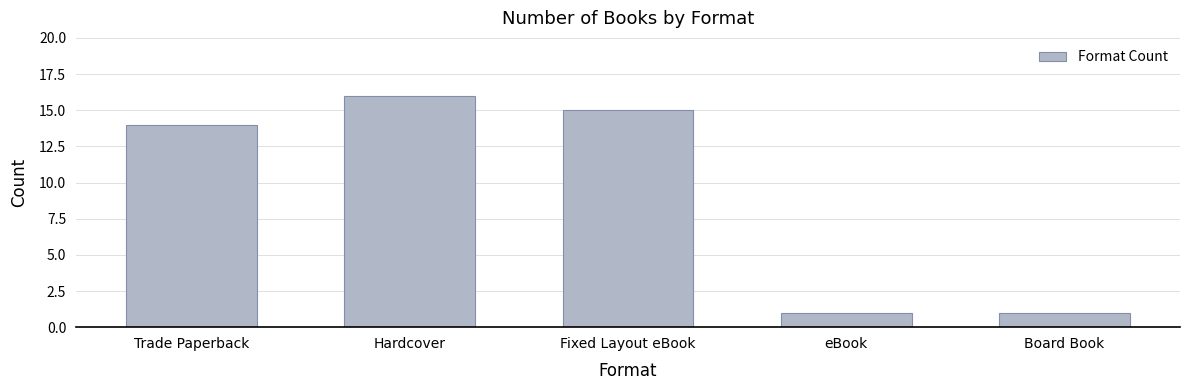

What is the difference between the maximum and minimum values?

15